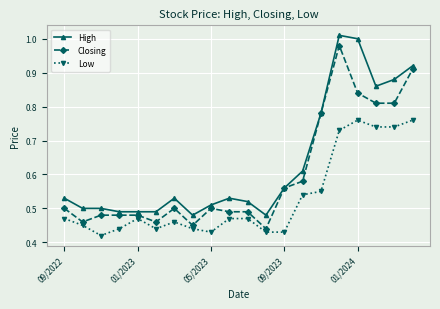

True or false: High and Low intersect in this chart.

False